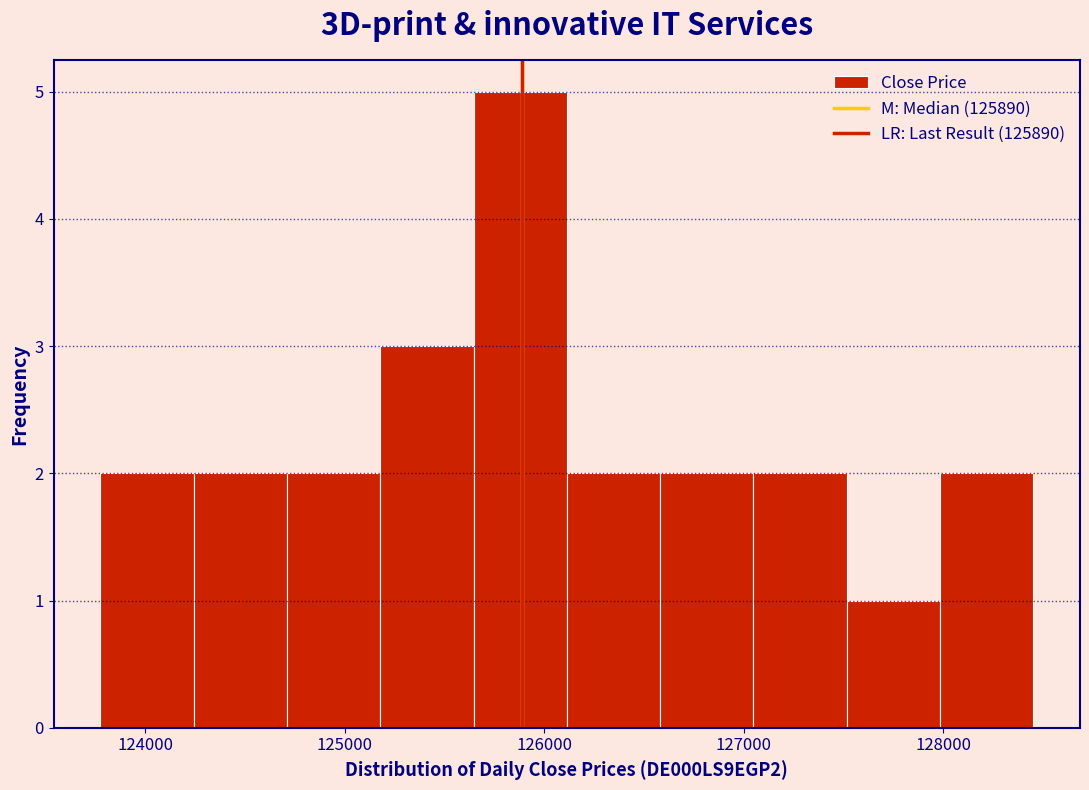

Reading left to right, transcribe this chart: for each bar, give the range it covers on the x-axis and its height. Neither the bar edges nor the heights are printed on the chart, so give them approximately, as read against the axes.

123800 to 124200: 2
124200 to 124700: 2
124700 to 125200: 2
125200 to 125600: 3
125600 to 126100: 5
126100 to 126600: 2
126600 to 127000: 2
127000 to 127500: 2
127500 to 128000: 1
128000 to 128500: 2